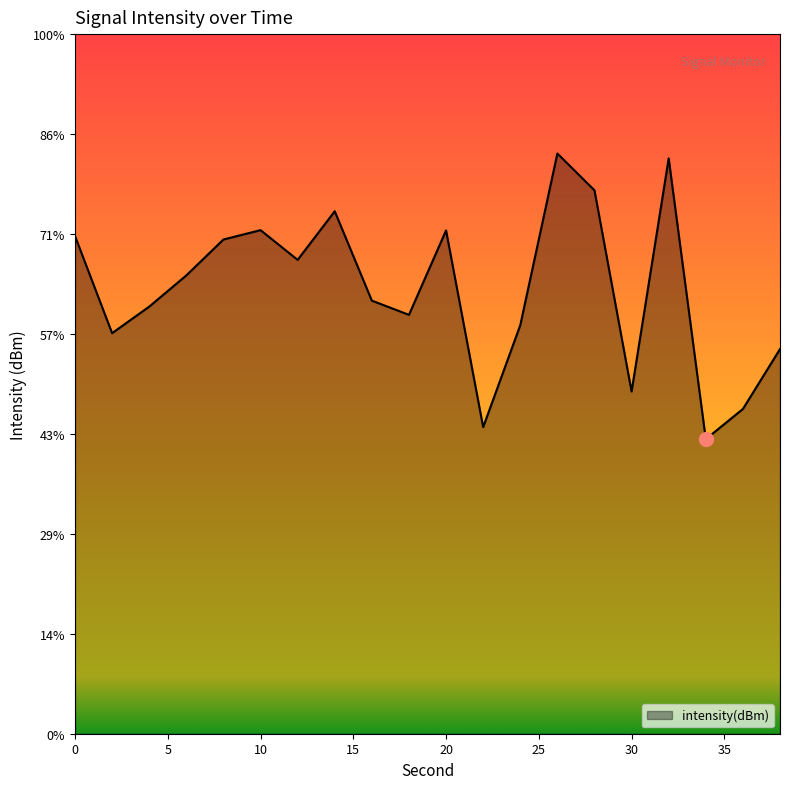

Reading left to right, what are all the values shown in this chart?

0=-120.1	2=-125.0	4=-123.6	6=-122.1	8=-120.3	10=-119.8	12=-121.3	14=-118.9	16=-123.3	18=-124.0	20=-119.8	22=-129.7	24=-124.6	26=-116.0	28=-117.8	30=-127.9	32=-116.2	34=-130.3	36=-128.8	38=-125.8